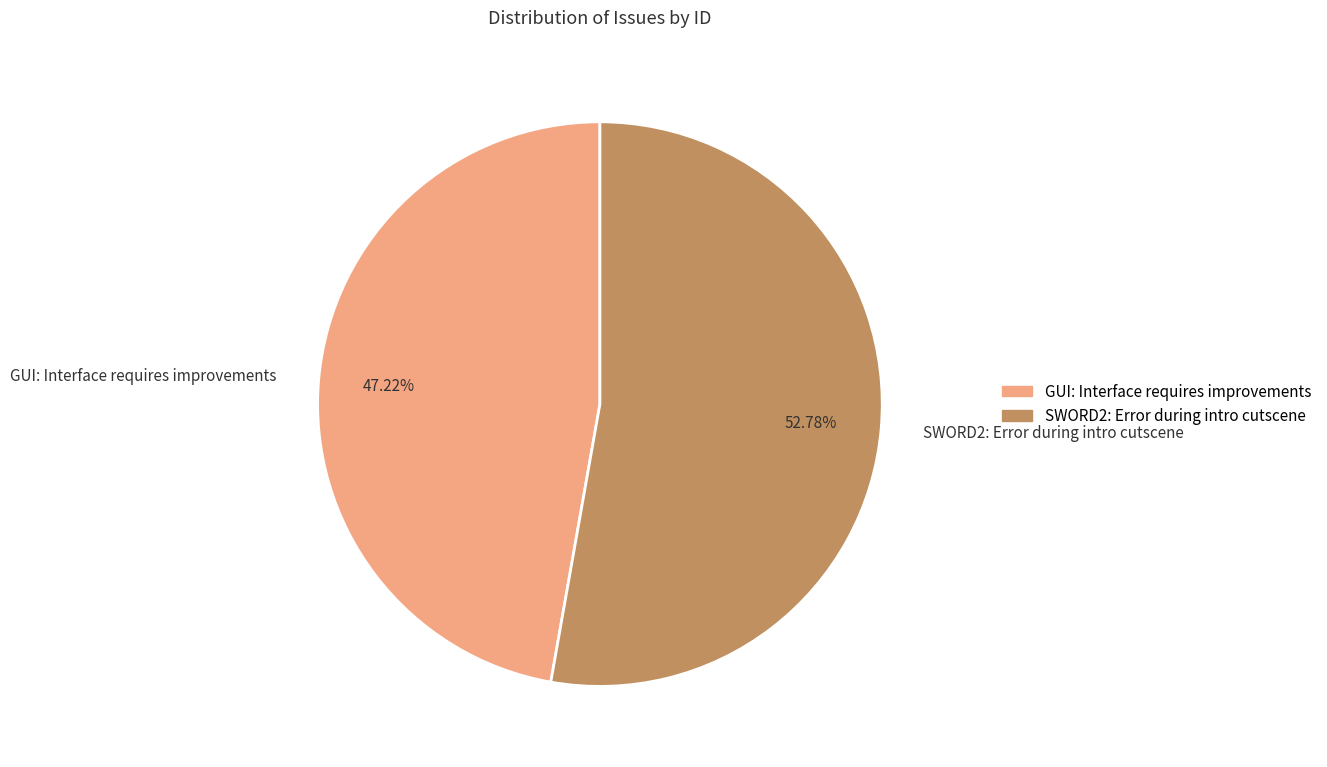

Rank the categories by value from lowest to highest.

GUI: Interface requires improvements, SWORD2: Error during intro cutscene